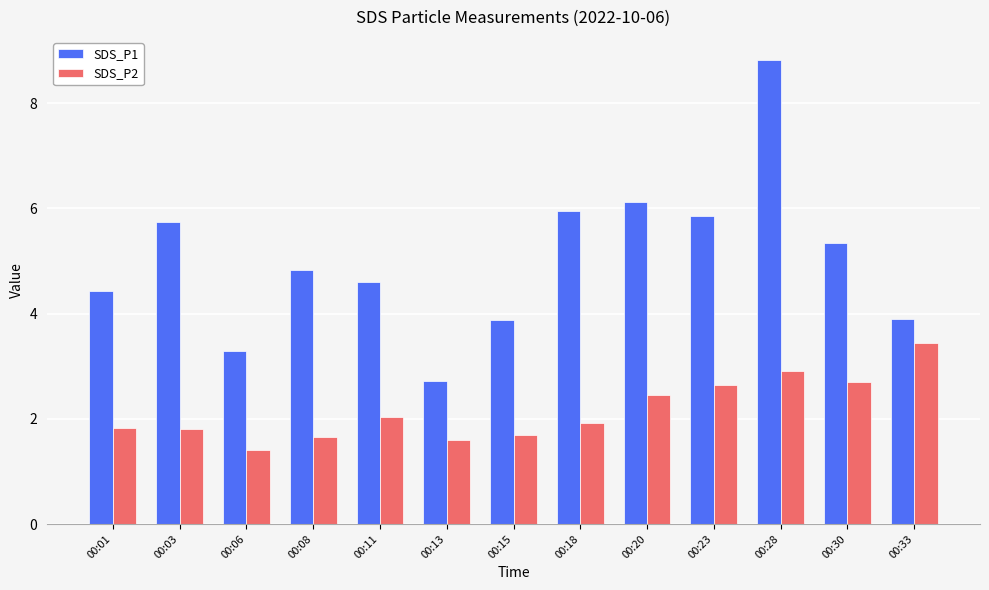

Which series has the largest total across all categories?

SDS_P1